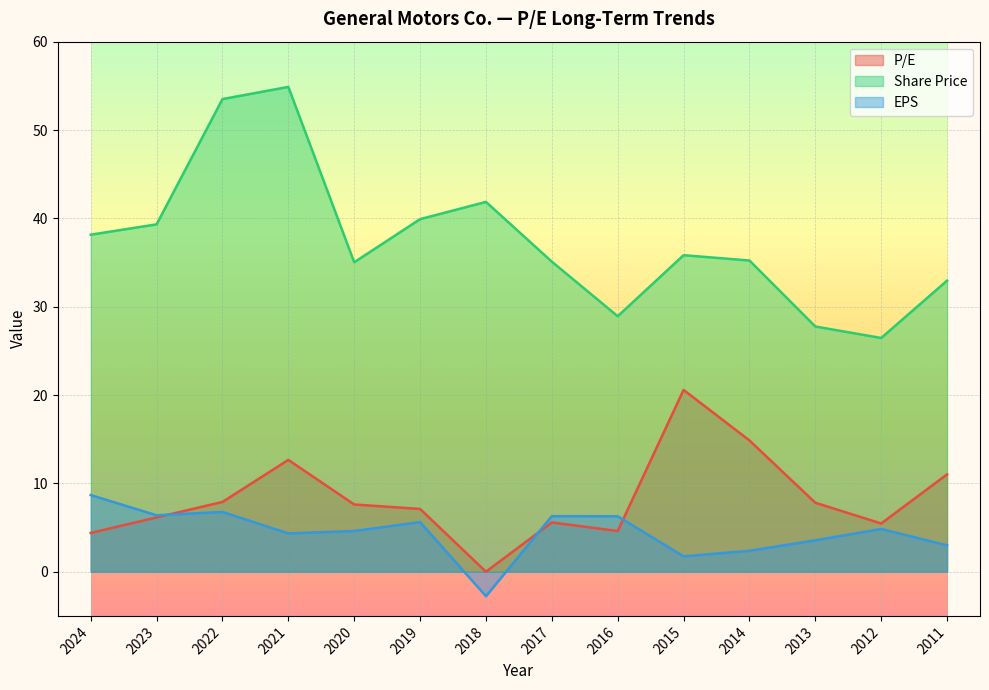

Where is the first local maximum for EPS?

2022